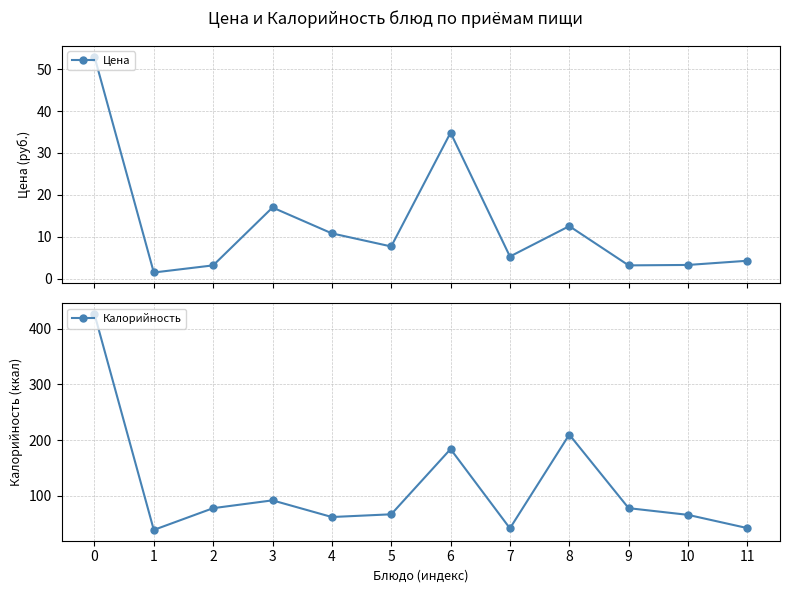

True or false: Калорийность and Цена cross at least once.

False